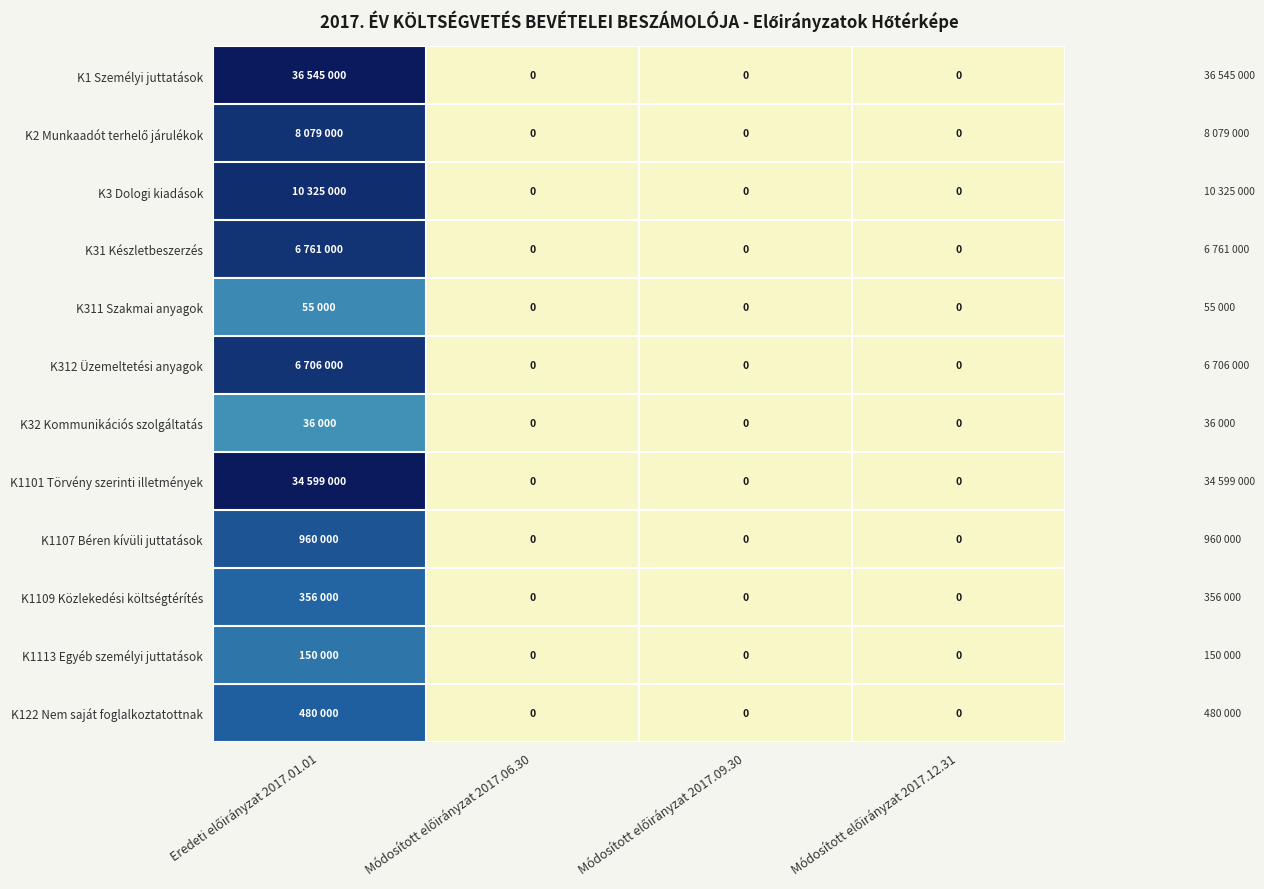

Which label corresponds to the smallest value in the chart?

Módosított előirányzat 2017.06.30